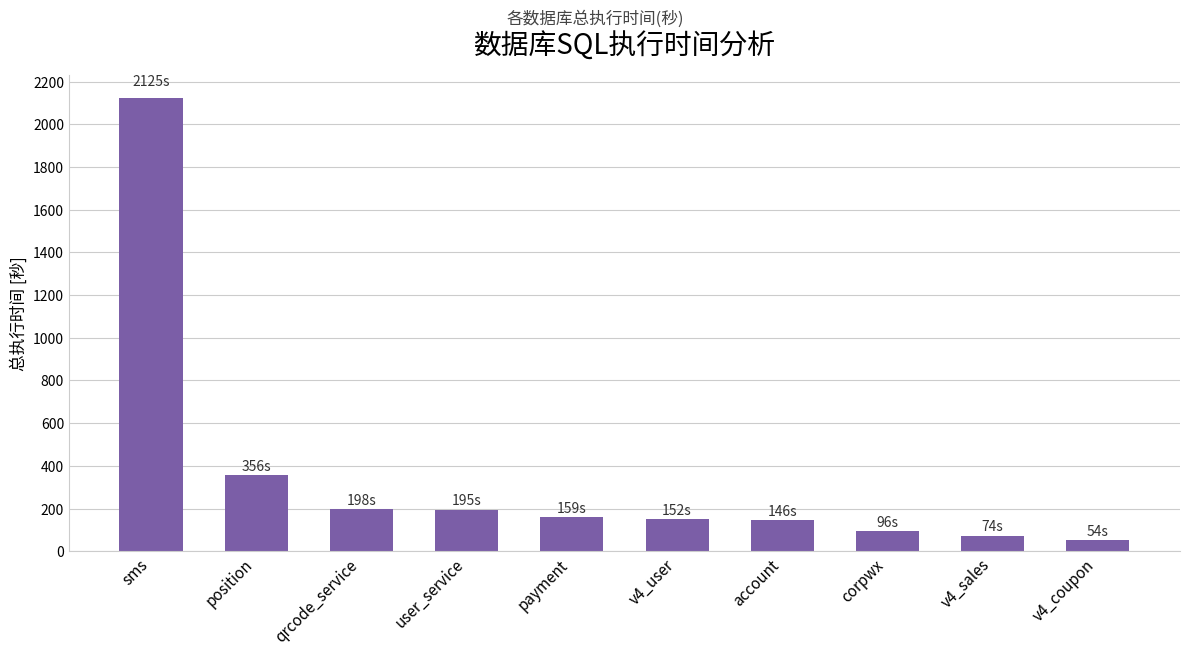

Approximately how many times larger is the value at user_service compared to qrcode_service?

1.0